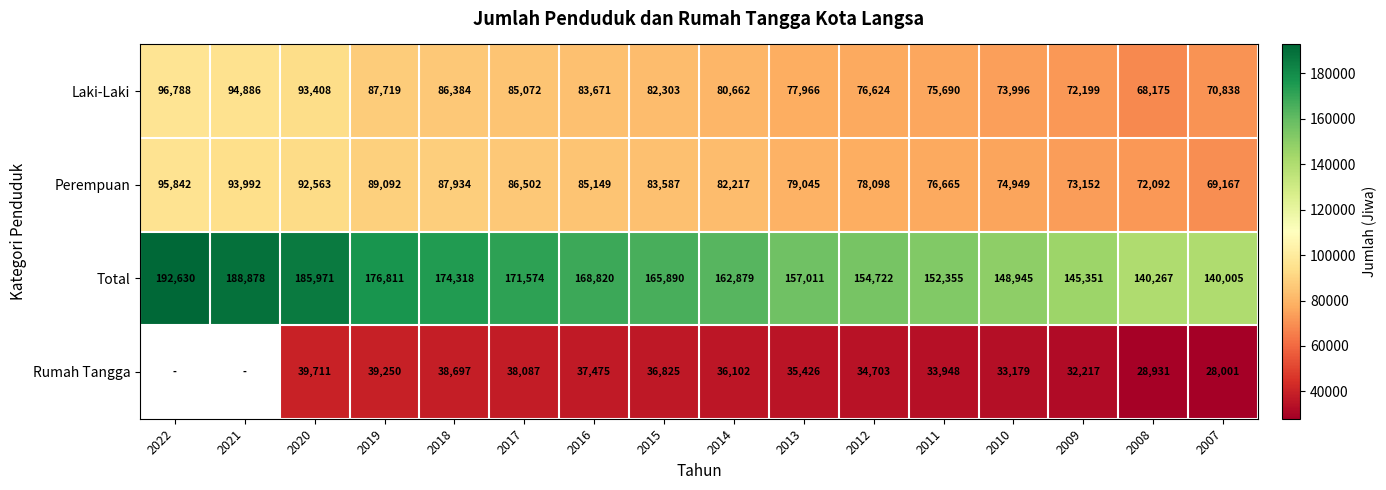

At which label does Perempuan reach its peak?

2022